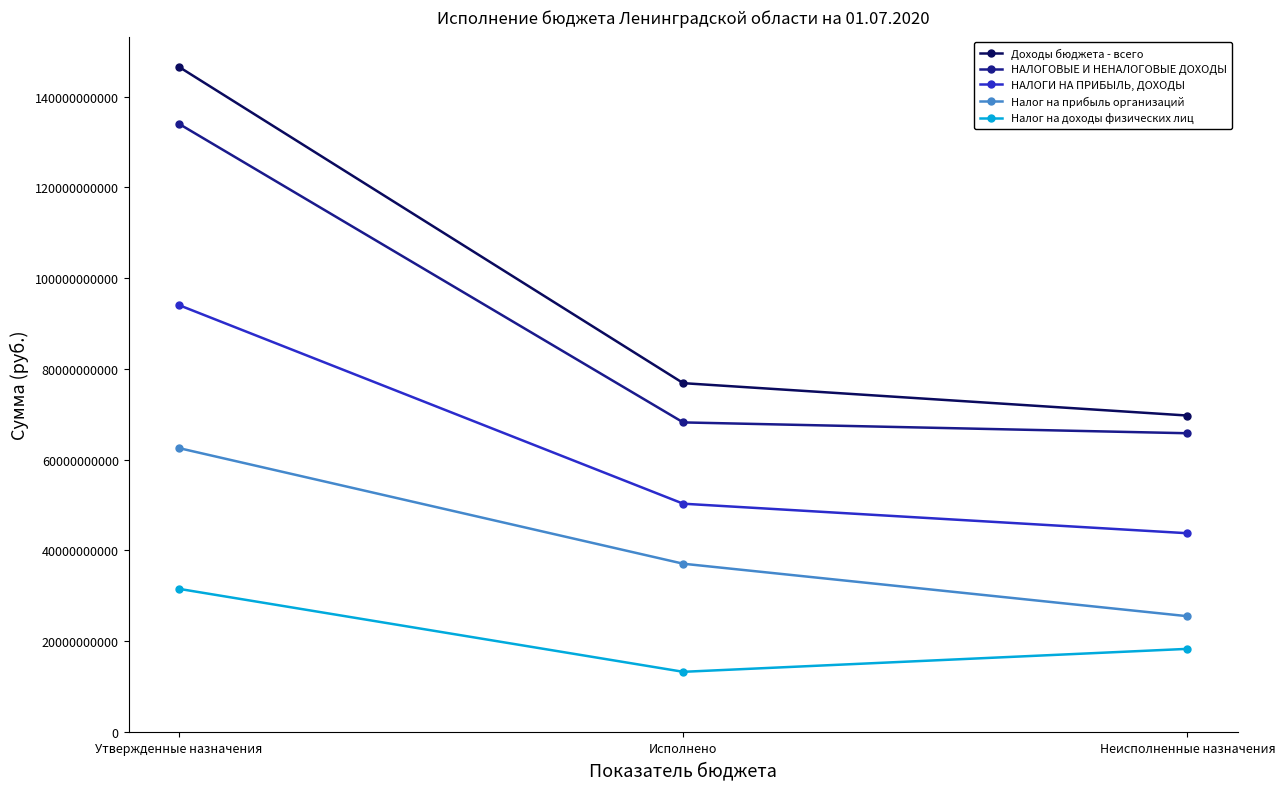

Rank the series by their maximum value, from highest to lowest.

Доходы бюджета - всего, НАЛОГОВЫЕ И НЕНАЛОГОВЫЕ ДОХОДЫ, НАЛОГИ НА ПРИБЫЛЬ, ДОХОДЫ, Налог на прибыль организаций, Налог на доходы физических лиц